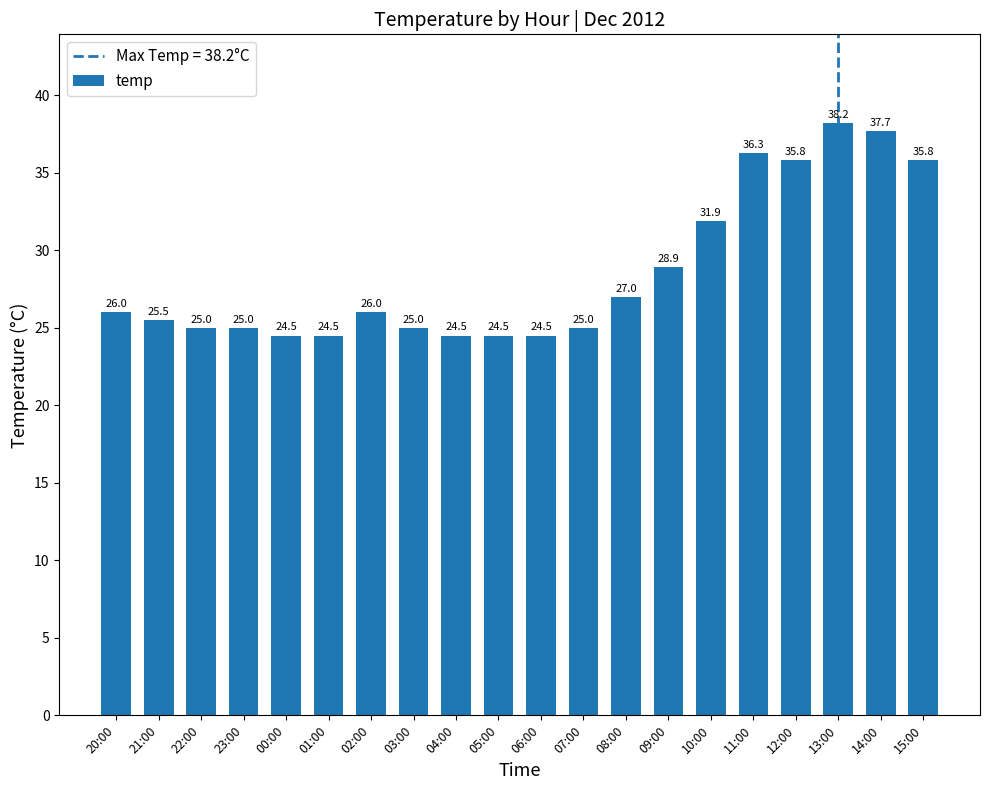

Between 04:00 and 11:00, which is larger?

11:00